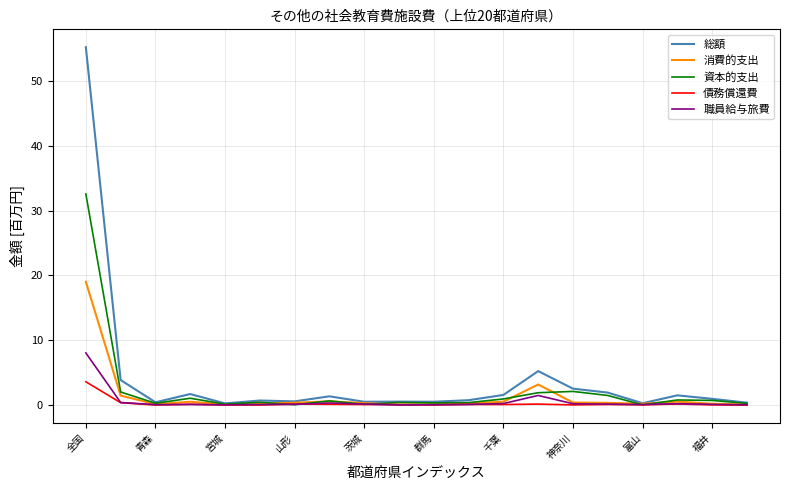

At how many categories does at least one series exceed 11?

1